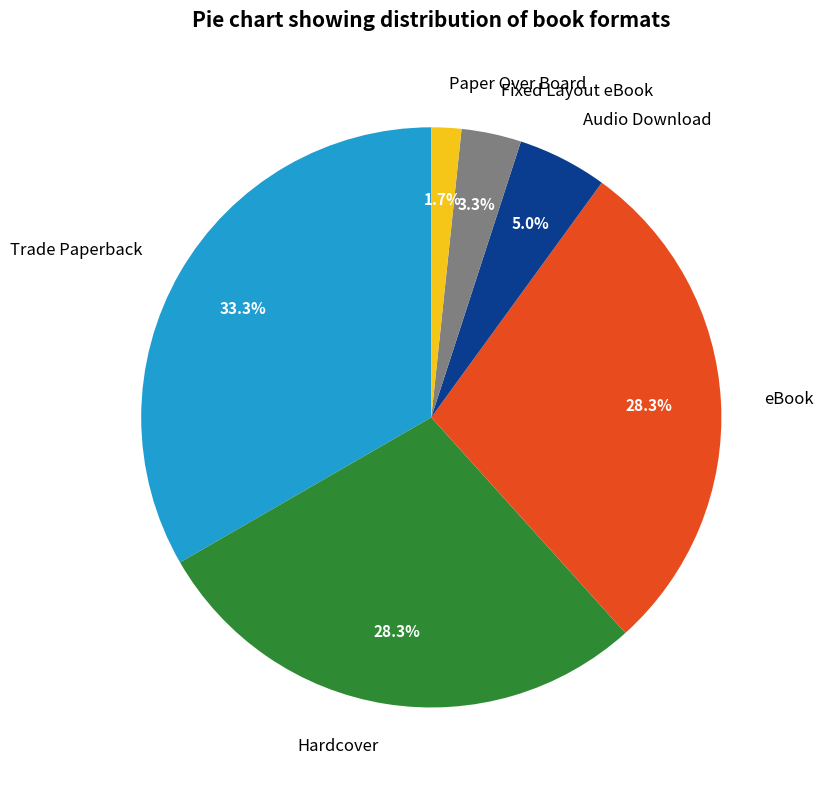

To the nearest percent, what percentage of the pie is Audio Download?

5%